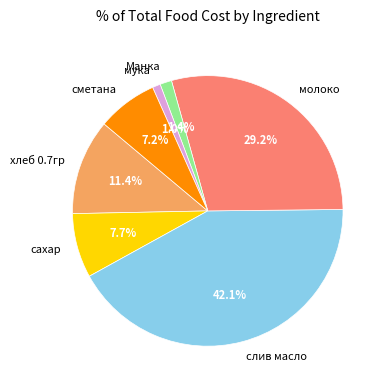

How many segments does this pie chart have?

7